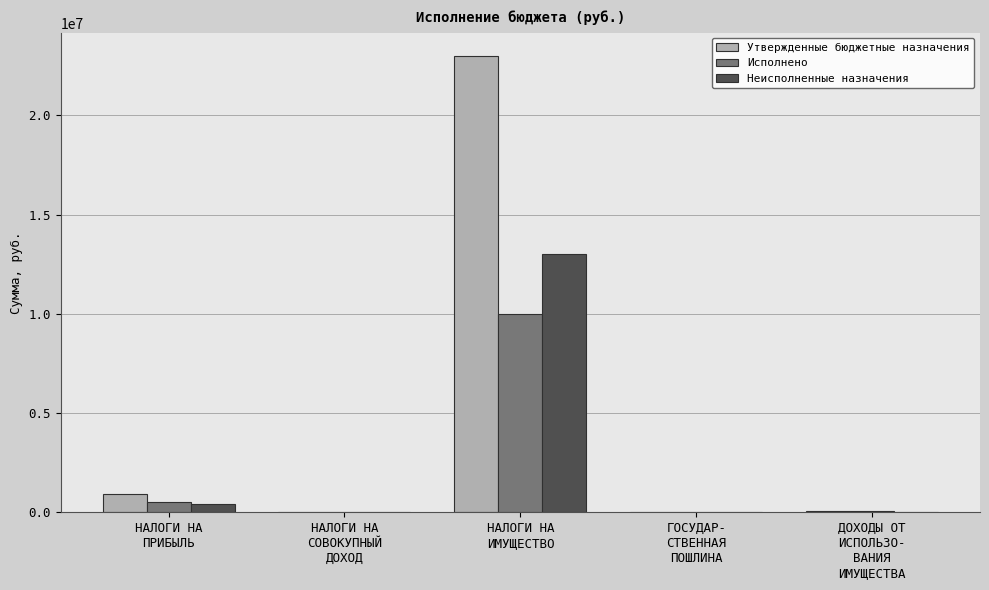

What is the maximum value shown in the chart?

23014000.0